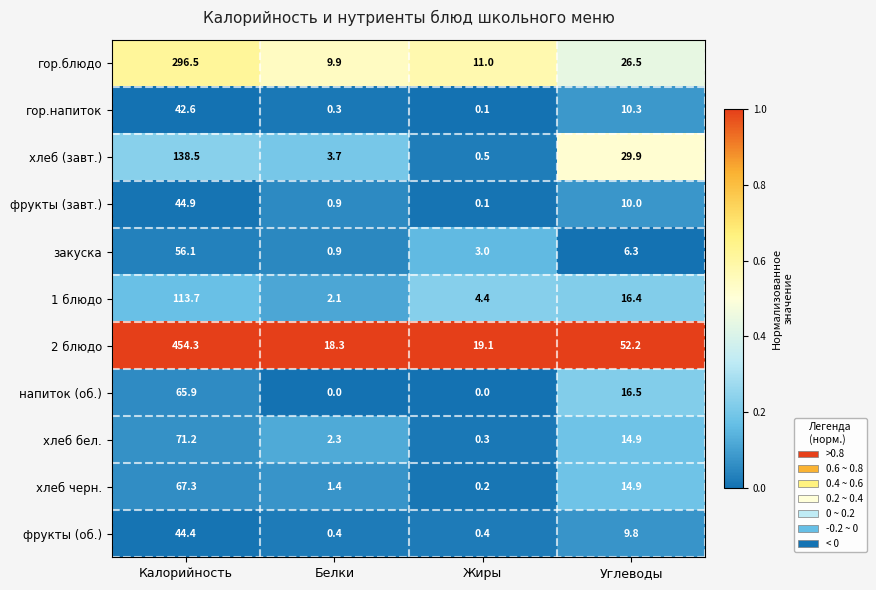

The 1 блюдо series shows 7.6 at Углеводы. True or false?

False